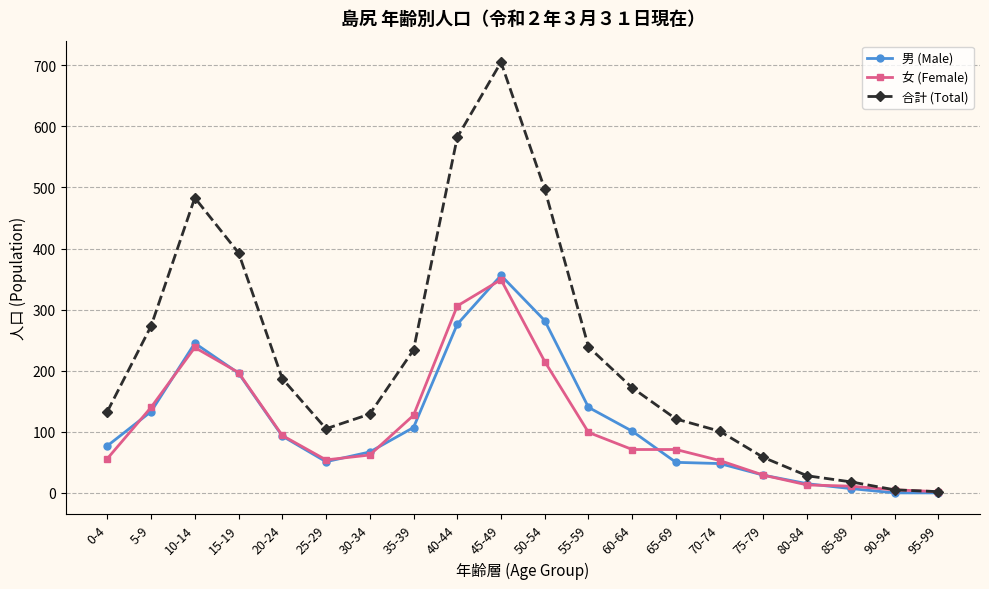

Which series has the largest range (max minus min)?

合計 (Total)